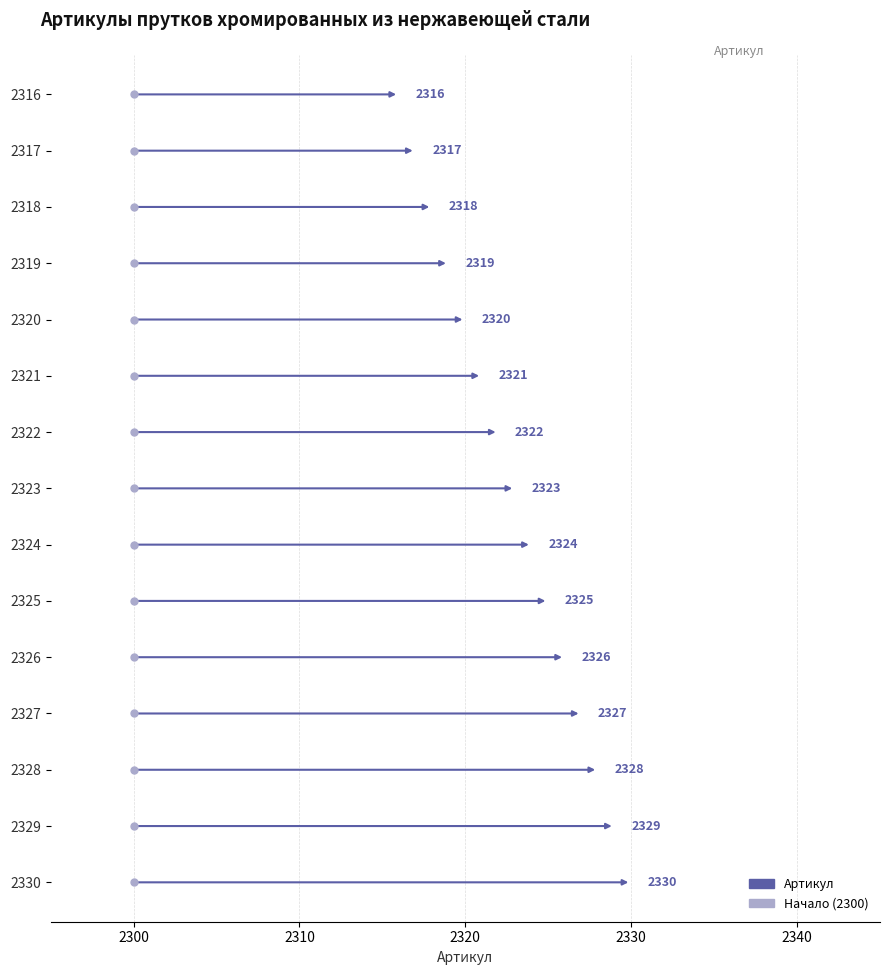

What is the minimum value shown in the chart?

2316